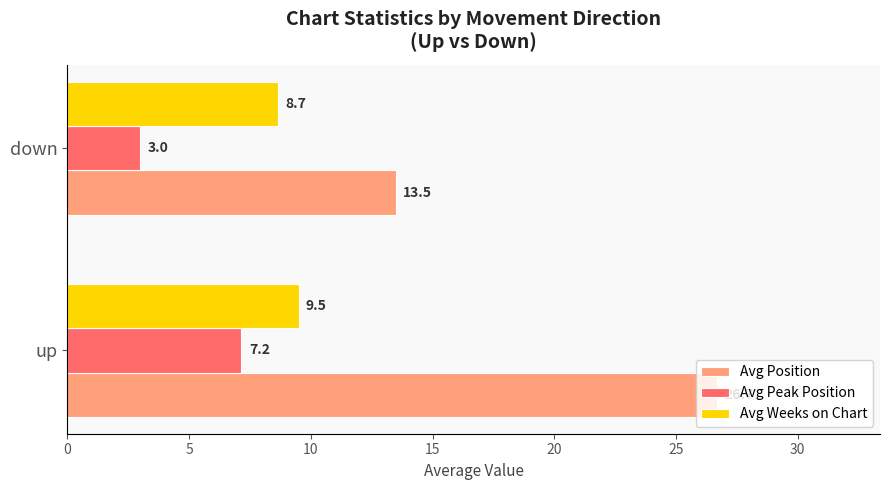

What is the lowest value of the Avg Peak Position series?

3.0